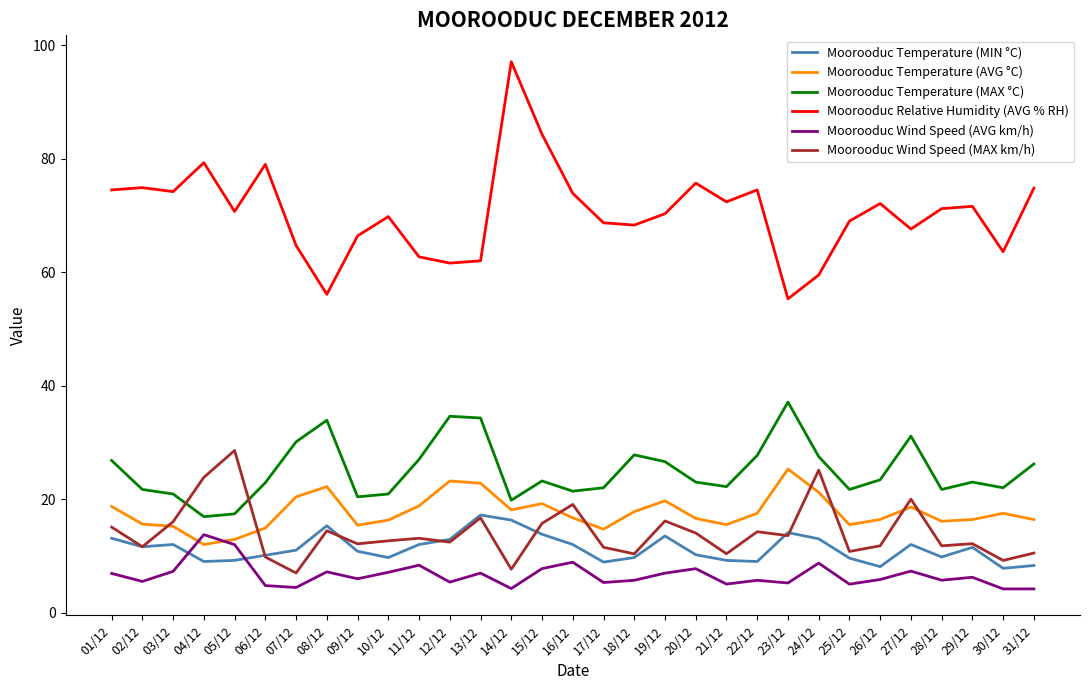

What is the total value across all series at 31/12?

140.4